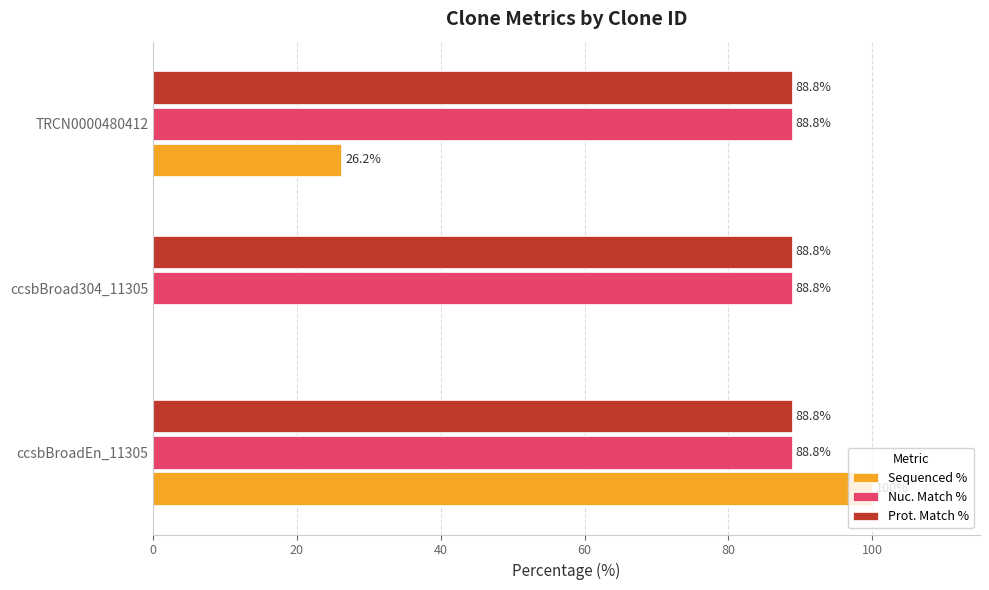

How many Sequenced % values are between 0 and 100?

3